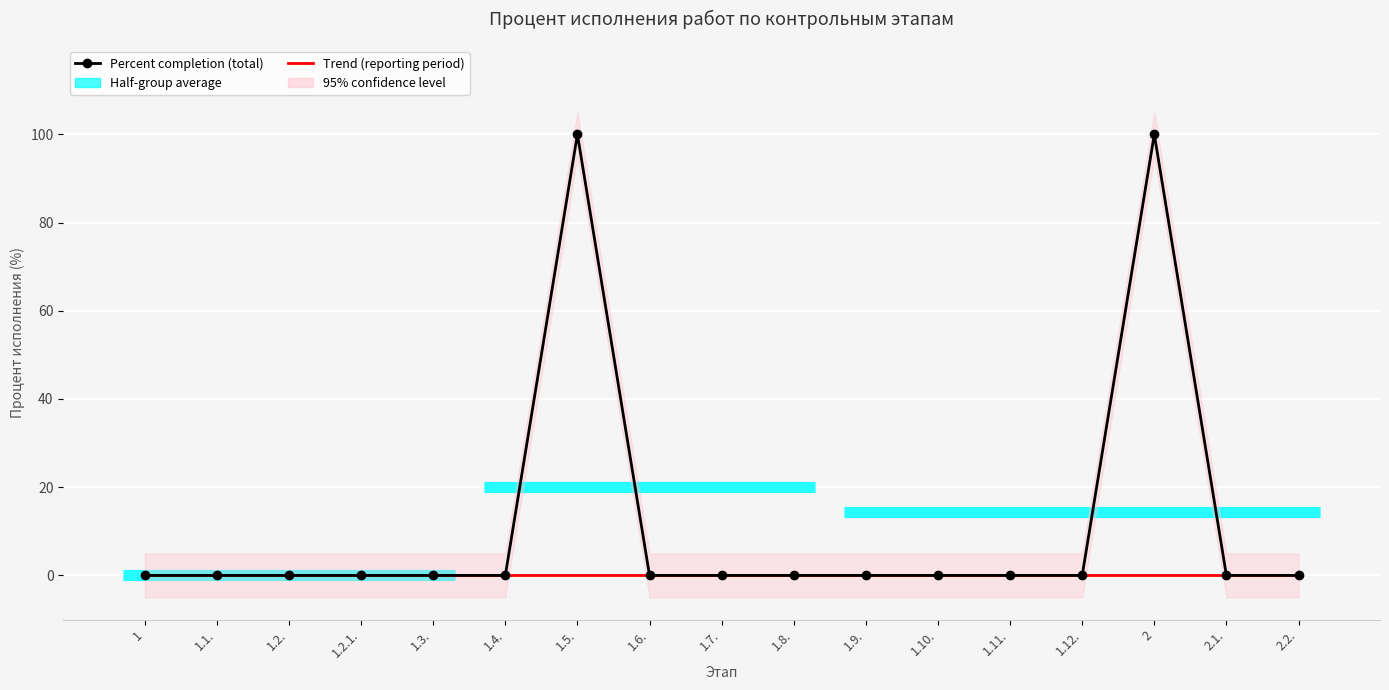

Reading right to left, what are all the values shown in this chart?

Percent completion (total): 0	0	100	0	0	0	0	0	0	0	100	0	0	0	0	0	0
Trend (reporting period): 0	0	0	0	0	0	0	0	0	0	0	0	0	0	0	0	0